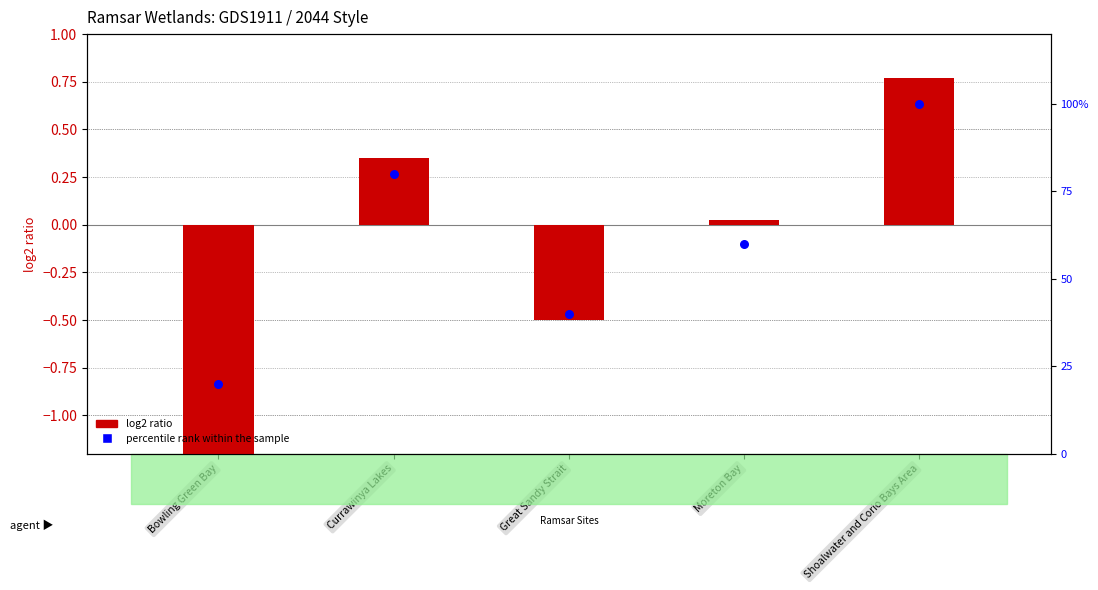

Is the value of log2 ratio at Bowling Green Bay greater than the value of percentile rank within the sample at Currawinya Lakes?

No